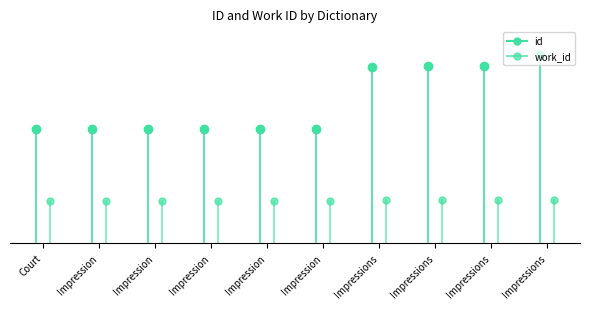

What are all the series names shown in the legend?

id, work_id